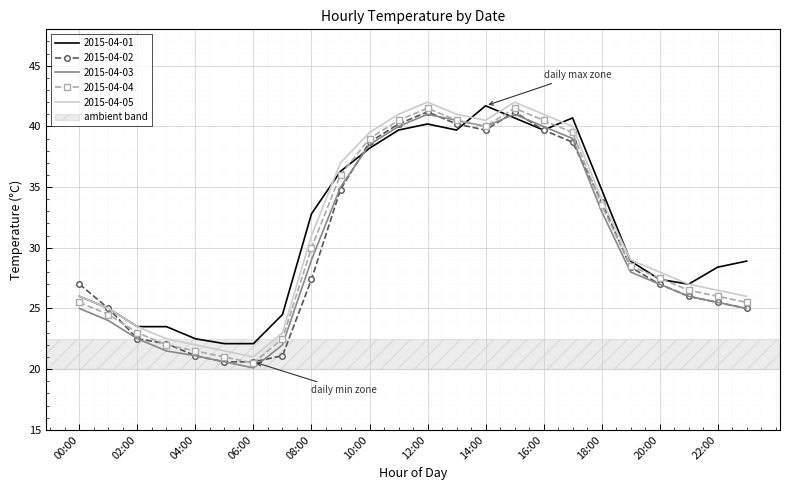

Reading left to right, transcribe all the data shown in this chart.

2015-04-01: 26.0	25.0	23.5	23.5	22.5	22.1	22.1	24.5	32.8	36.3	38.2	39.7	40.2	39.7	41.7	40.7	39.7	40.7	34.8	28.9	27.4	27.0	28.4	28.9
2015-04-02: 27.0	25.0	22.5	22.1	21.1	20.6	20.6	21.1	27.4	34.8	38.7	40.2	41.2	40.2	39.7	41.2	39.7	38.7	33.8	28.4	27.0	26.0	25.5	25.0
2015-04-03: 25.0	24.0	22.5	21.5	21.1	20.6	20.1	22.0	29.0	35.0	38.5	40.0	41.0	40.5	40.0	41.0	40.0	39.0	33.0	28.0	27.0	26.0	25.5	25.0
2015-04-04: 25.5	24.5	23.0	22.0	21.5	21.0	20.5	22.5	30.0	36.0	39.0	40.5	41.5	40.5	40.0	41.5	40.5	39.5	33.5	28.5	27.5	26.5	26.0	25.5
2015-04-05: 26.0	25.0	23.5	22.5	22.0	21.5	21.0	23.0	31.0	37.0	39.5	41.0	42.0	41.0	40.5	42.0	41.0	40.0	34.0	29.0	28.0	27.0	26.5	26.0